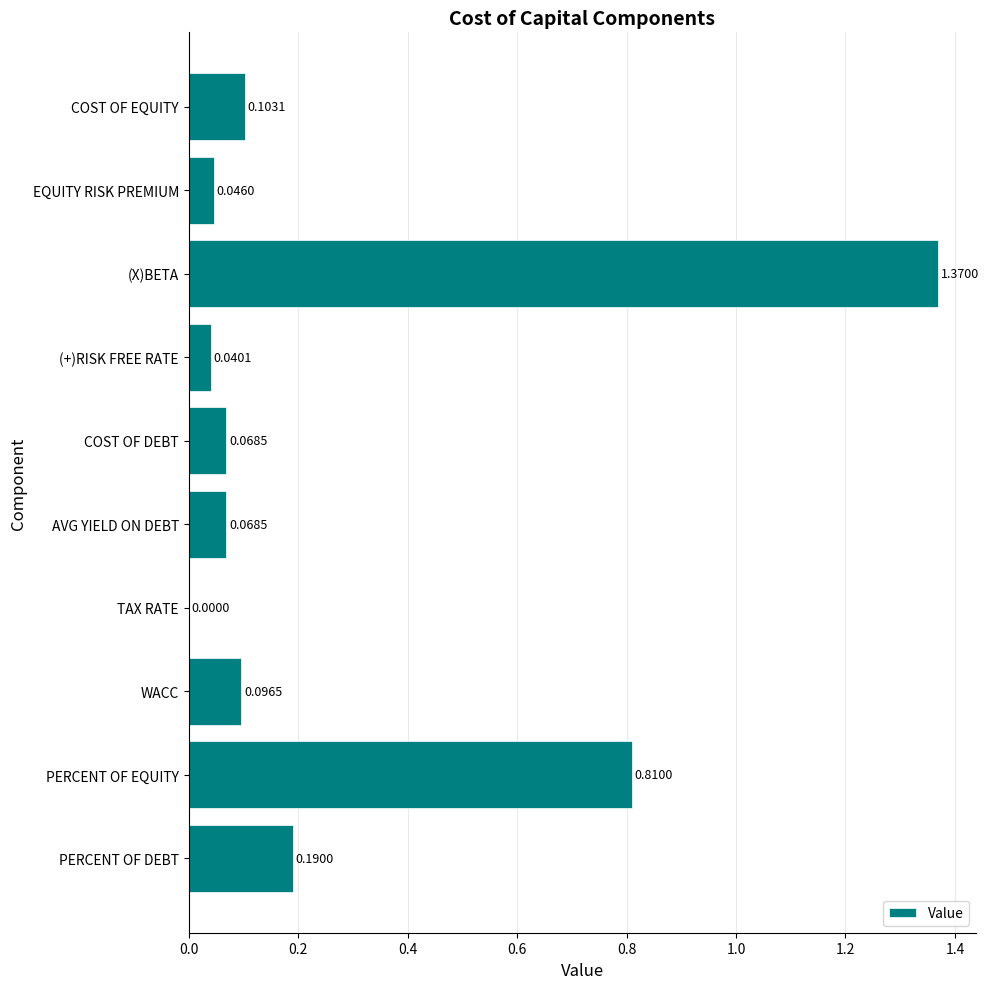

Where is the data nearest to the value 0?

TAX RATE